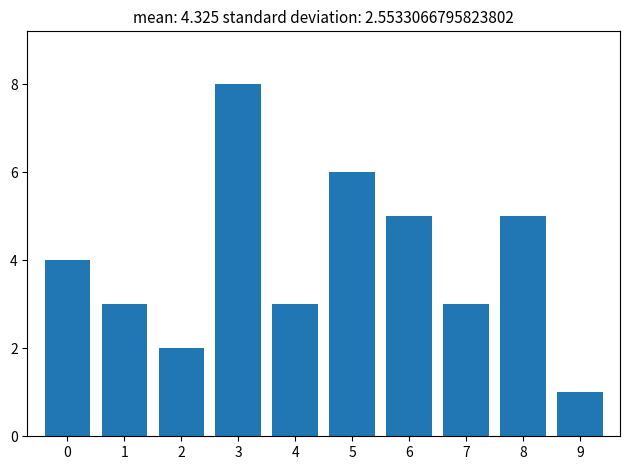

Over which range of the x-axis is the bar tallest?

2.5 to 3.5